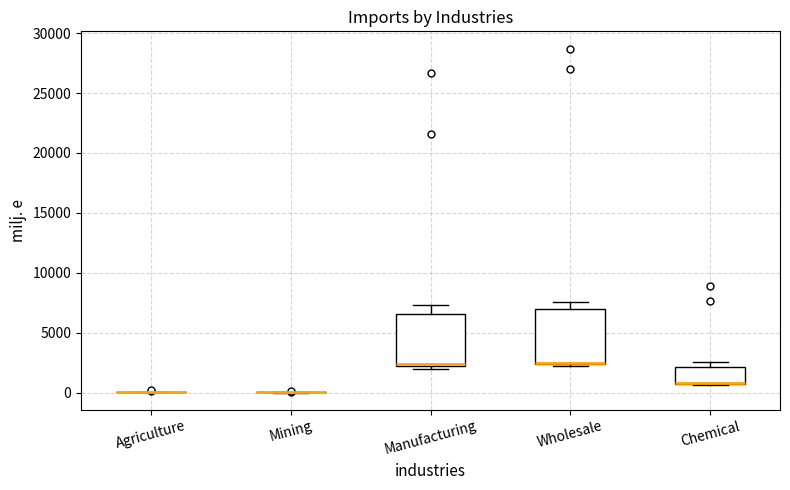

Reading left to right, transcribe this box plot: for each box, give where its median line is, the range the box spans, and where its two whiskers end, as read against the y-axis. The values are not printed on the chart, so give them approximately, as read against the axis.

Agriculture: box collapsed to a line at 0, whiskers 0 to 0
Mining: box collapsed to a line at 0, whiskers 0 to 0
Manufacturing: median 2500, box 2000 to 6500, whiskers 2000 (just below the box's lower edge) to 7500
Wholesale: median 2500 (drawn on the box's lower edge), box 2500 to 7000, whiskers 2000 to 7500
Chemical: median 1000 (drawn on the box's lower edge), box 500 to 2000, whiskers 500 to 2500